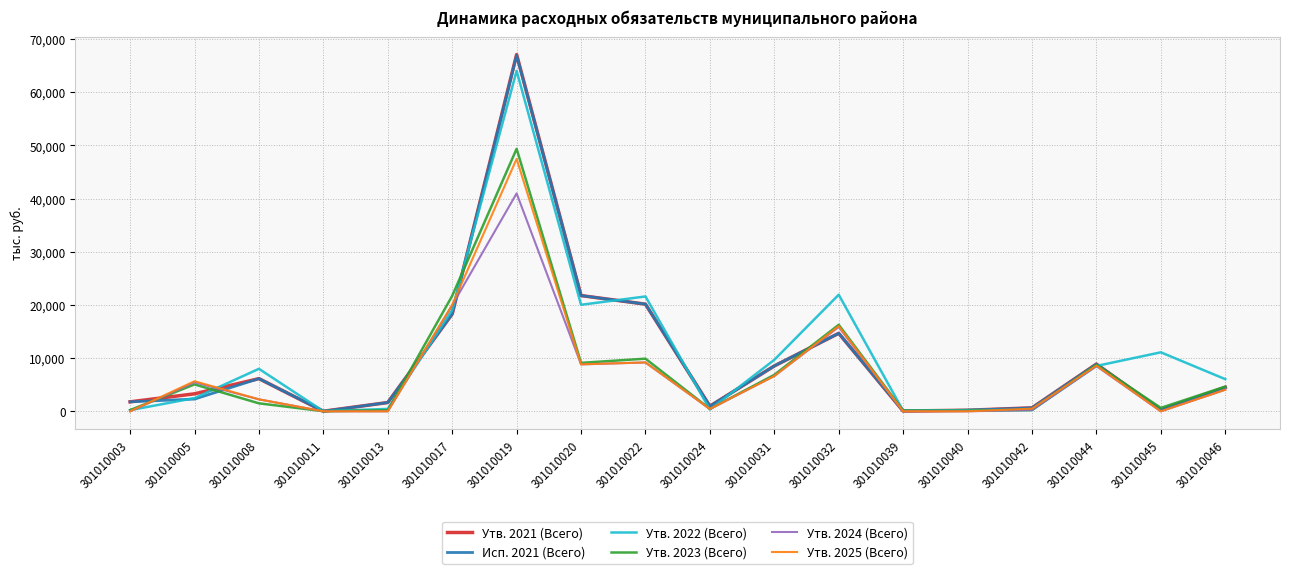

Which series has the largest total across all categories?

Утв. 2022 (Всего)